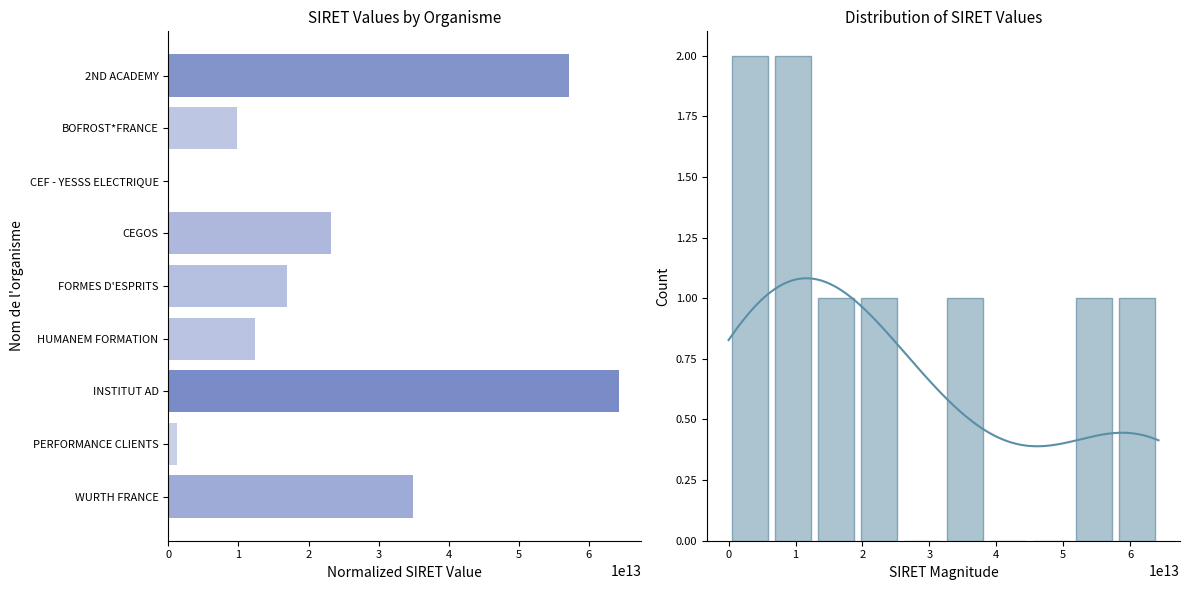

What is the average value?

24440355633288